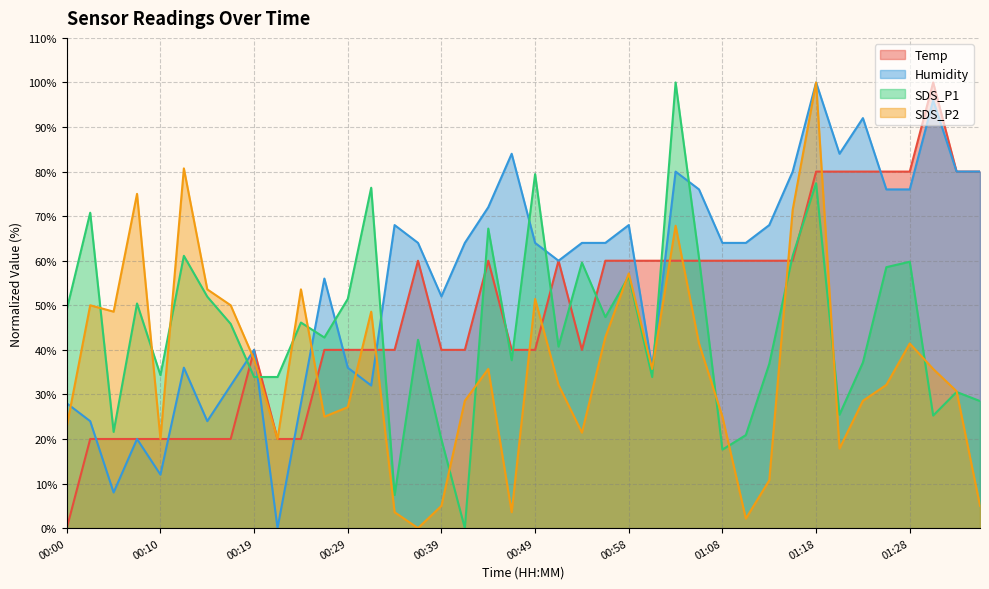

Rank the series by their maximum value, from highest to lowest.

Temp, Humidity, SDS_P1, SDS_P2